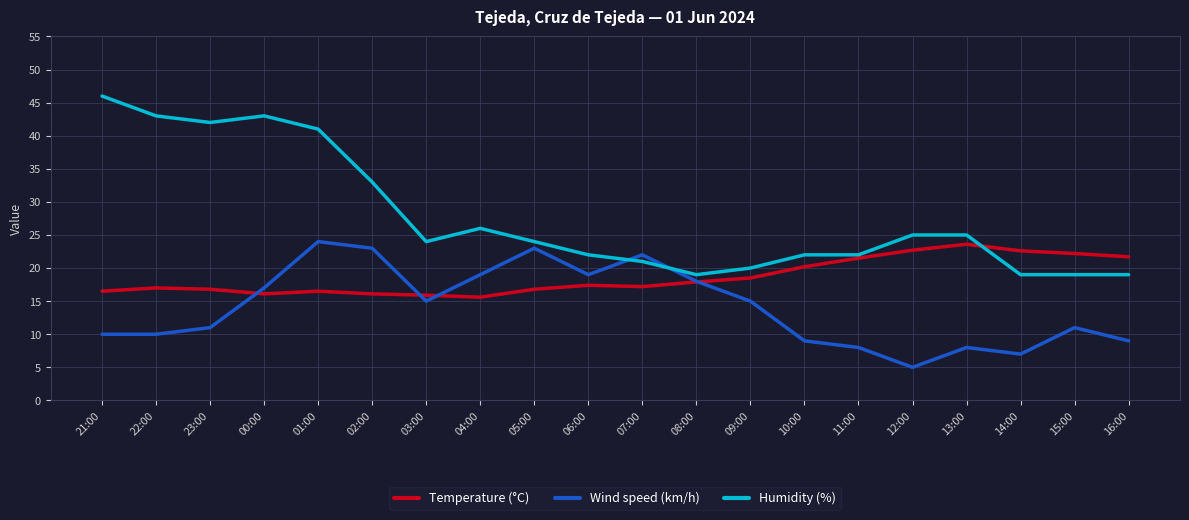

What is the difference between the maximum and minimum values in the Wind speed (km/h) series?

19.0